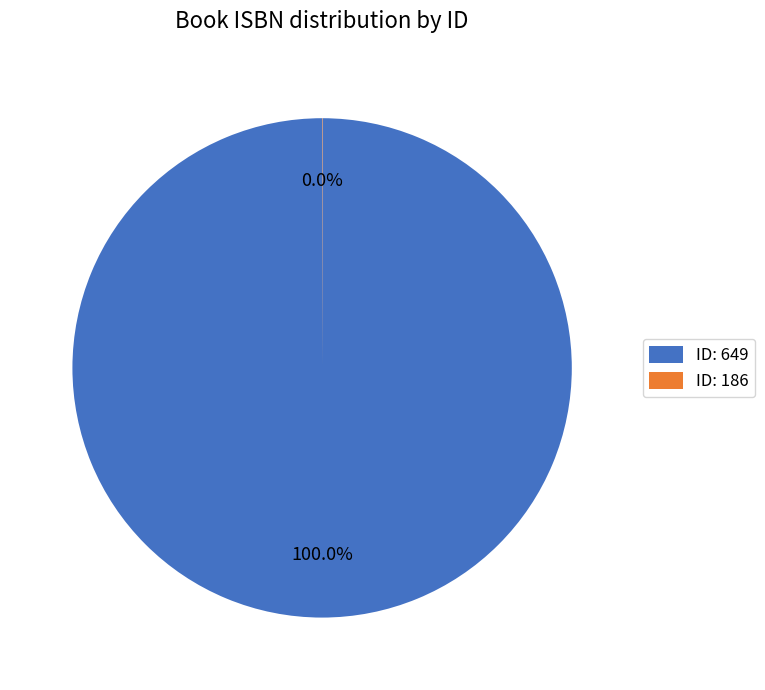

Which category accounts for the majority?

ID: 649